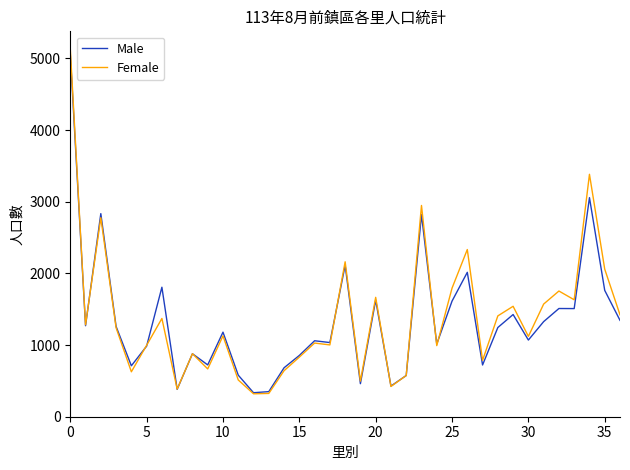

What is the highest value of the Male series?

5064